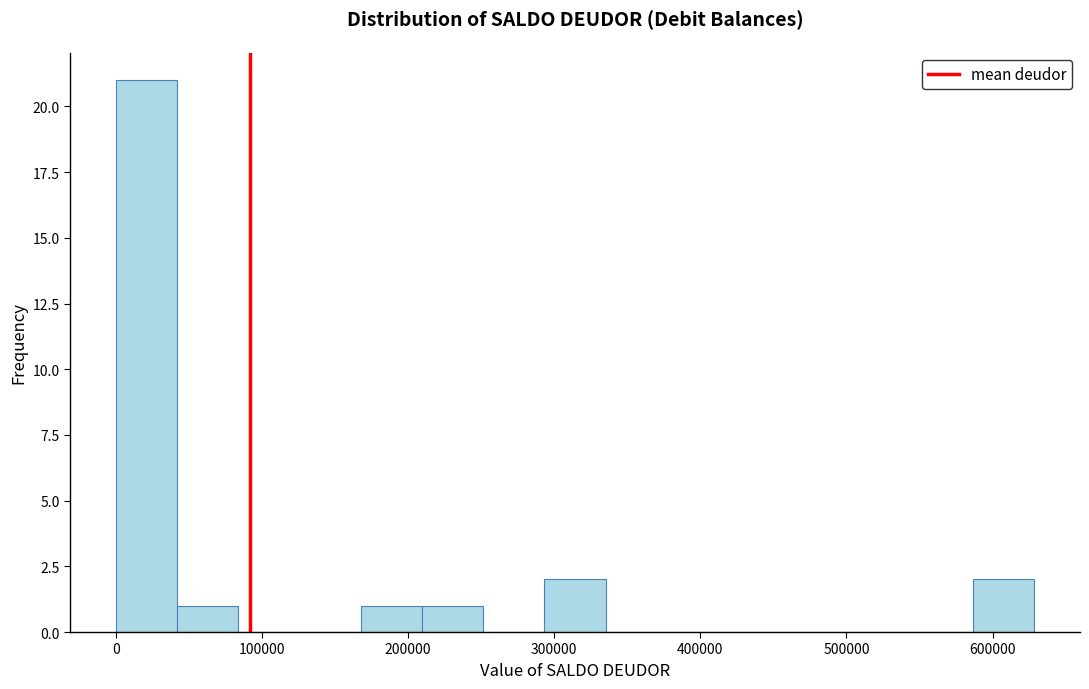

Which range on the x-axis has the tallest bar?

0 to 40000